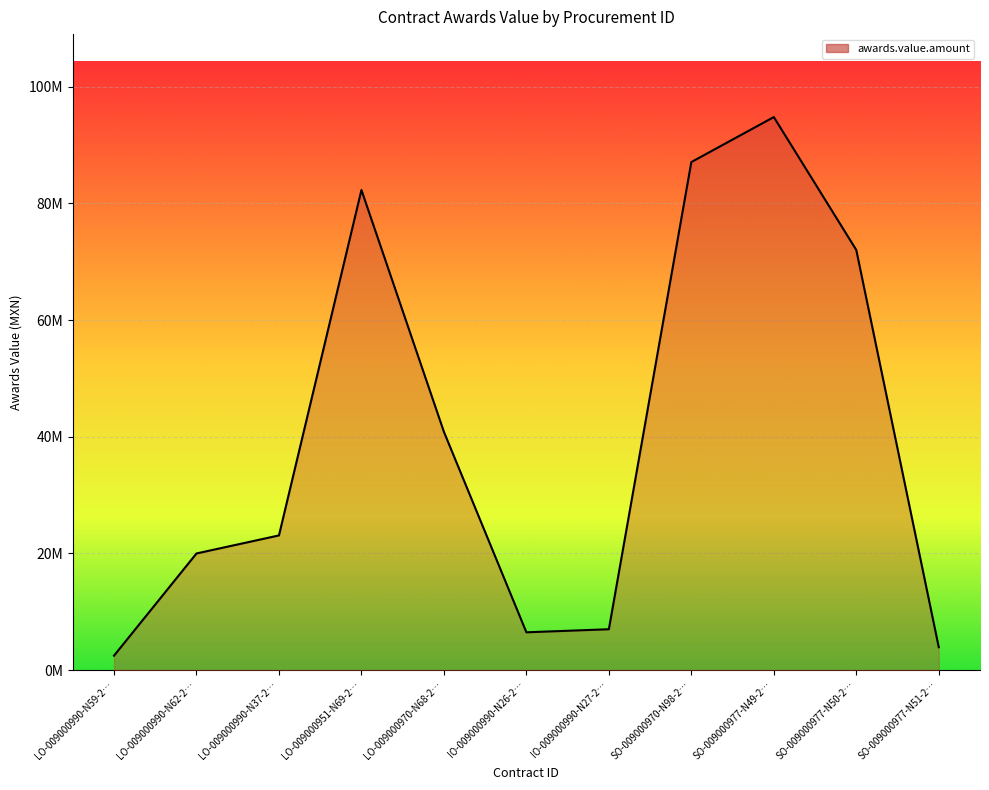

Is this an area chart (filled region under the line)?

Yes